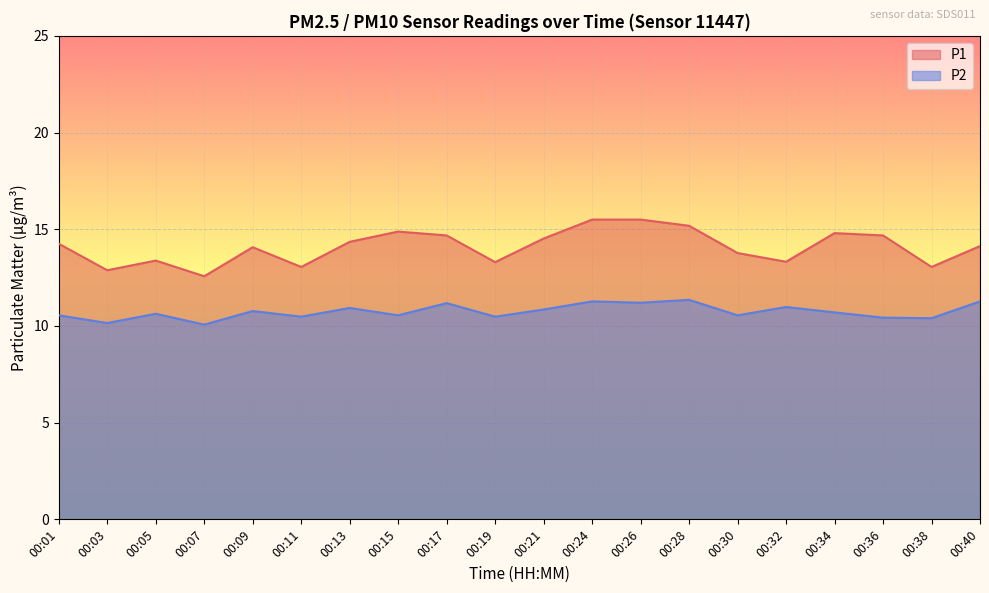

The value of P2 at 00:40 is 6.9. True or false?

False